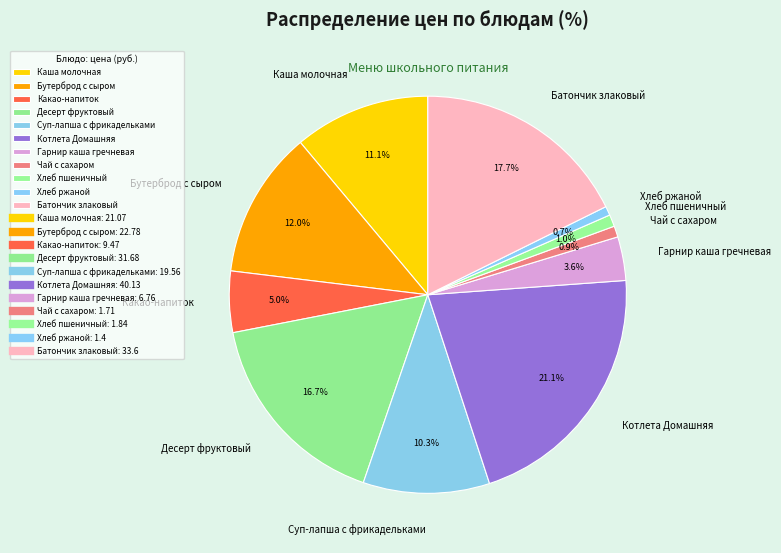

Is there any slice that represents more than half of the pie?

No